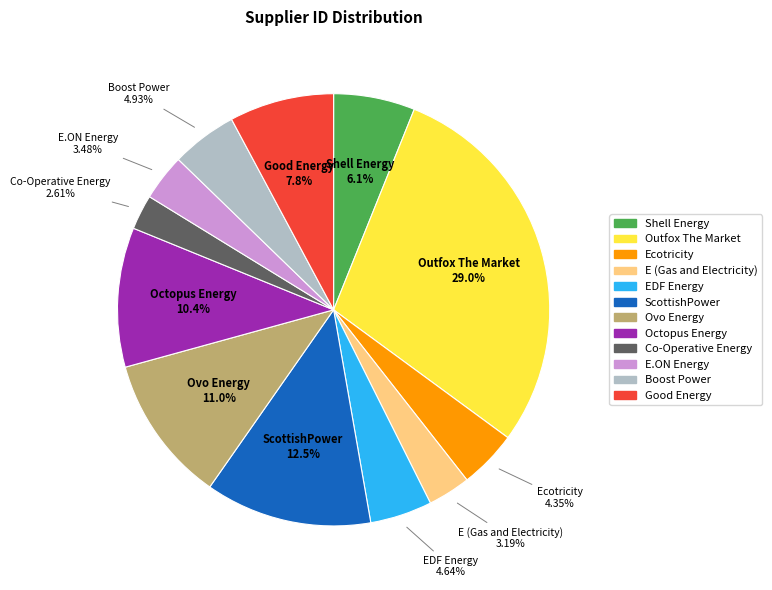

Is there a majority slice in this chart?

No